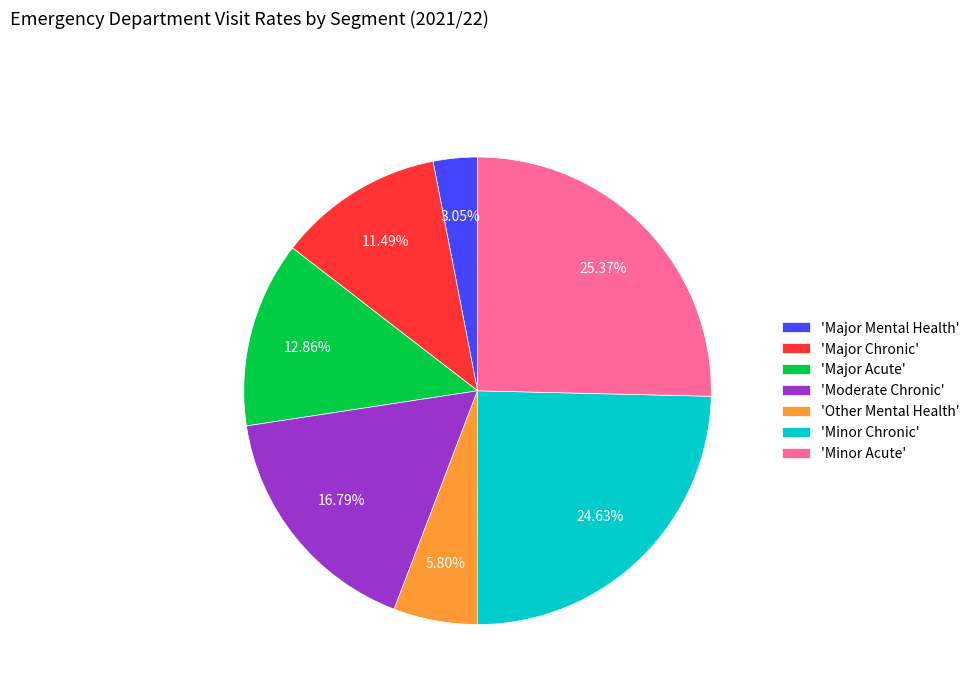

Combined, do 'Other Mental Health' and 'Major Acute' account for over 50%?

No